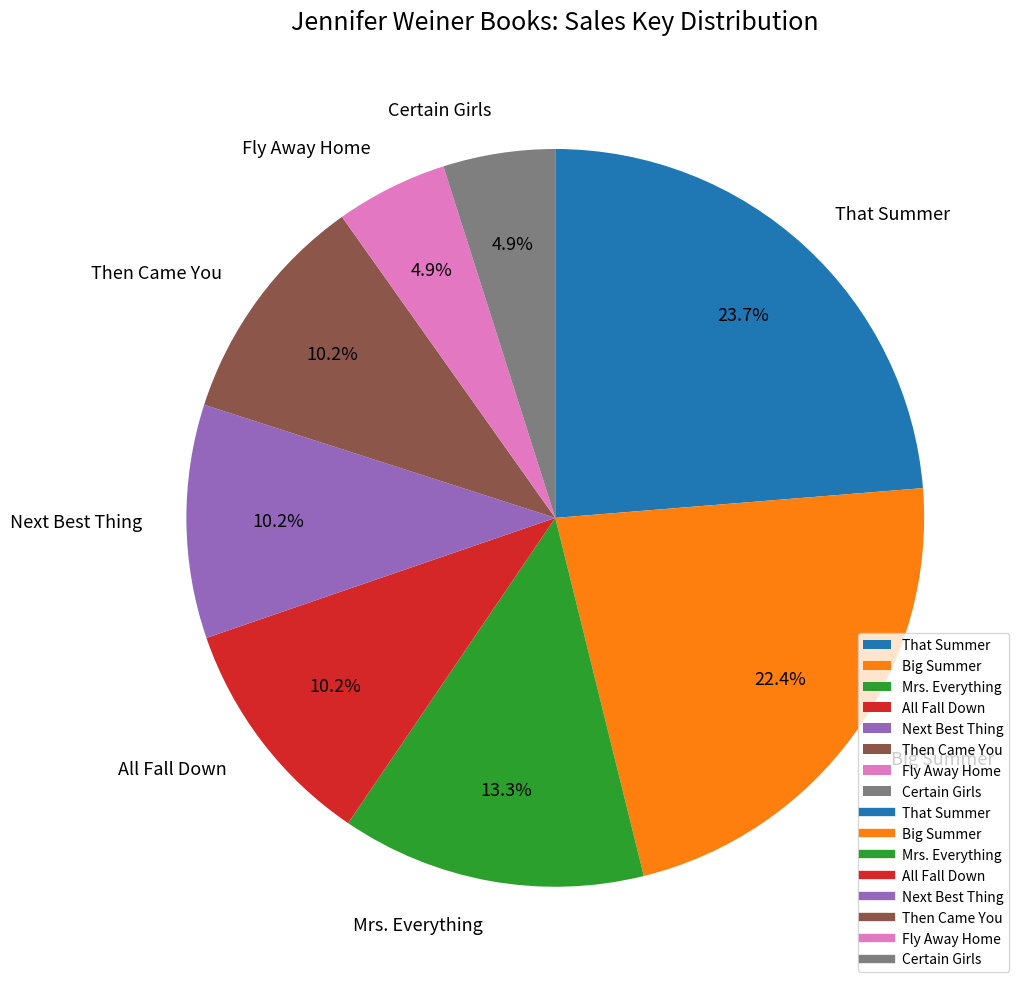

Count the number of slices in the pie.

8